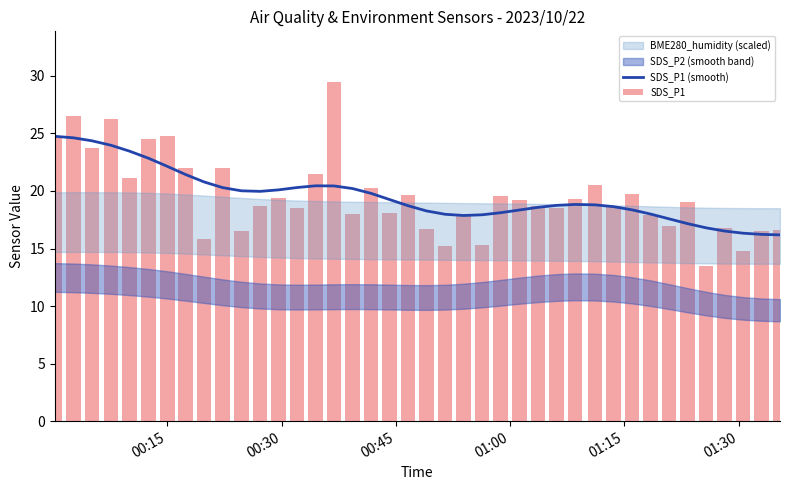

Which series has the largest total across all categories?

SDS_P1 (smooth)